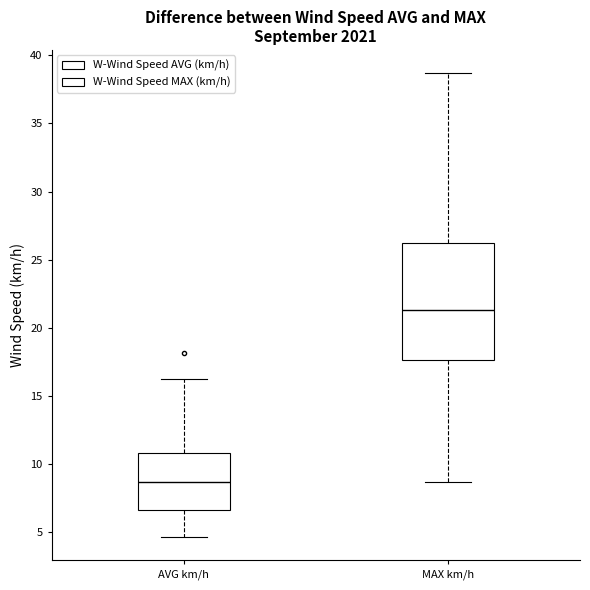

Which box's median line is the highest?

MAX km/h